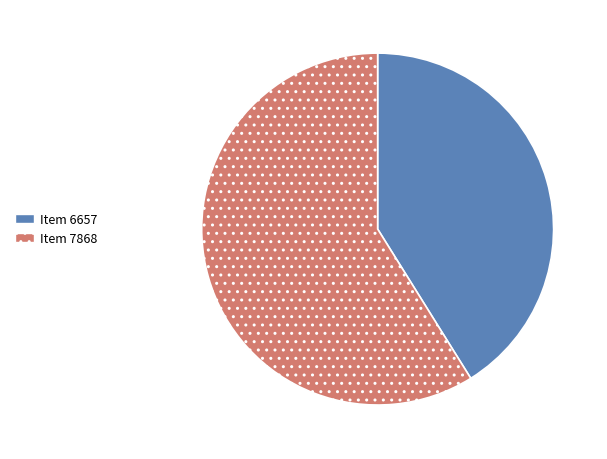

Is there a majority slice in this chart?

Yes